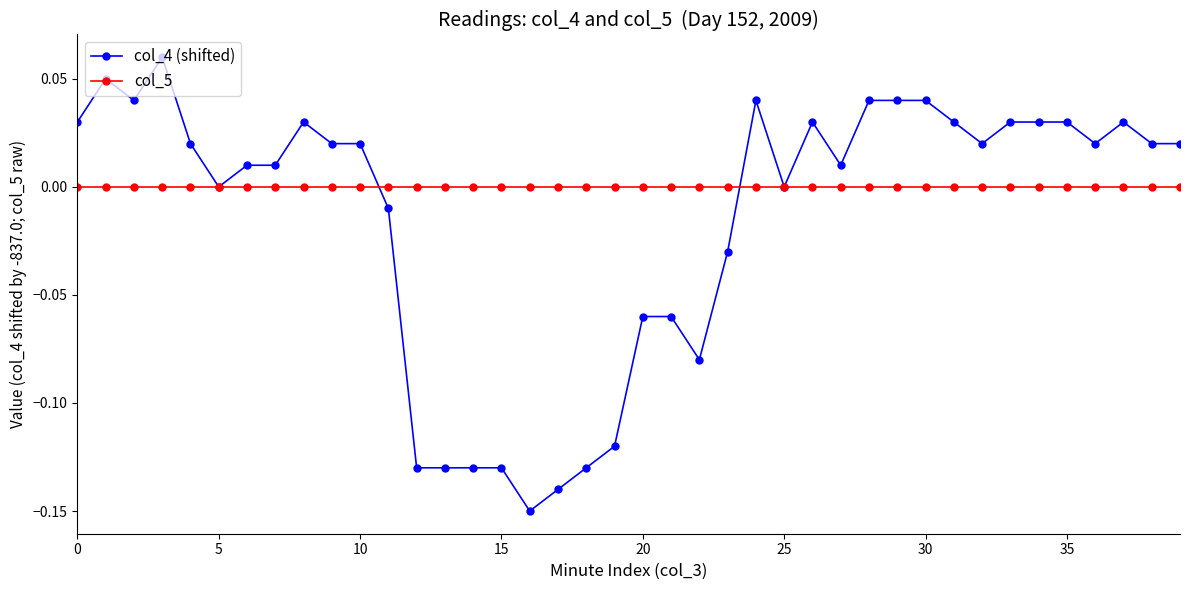

Which series has the widest spread of values?

col_4 (shifted)